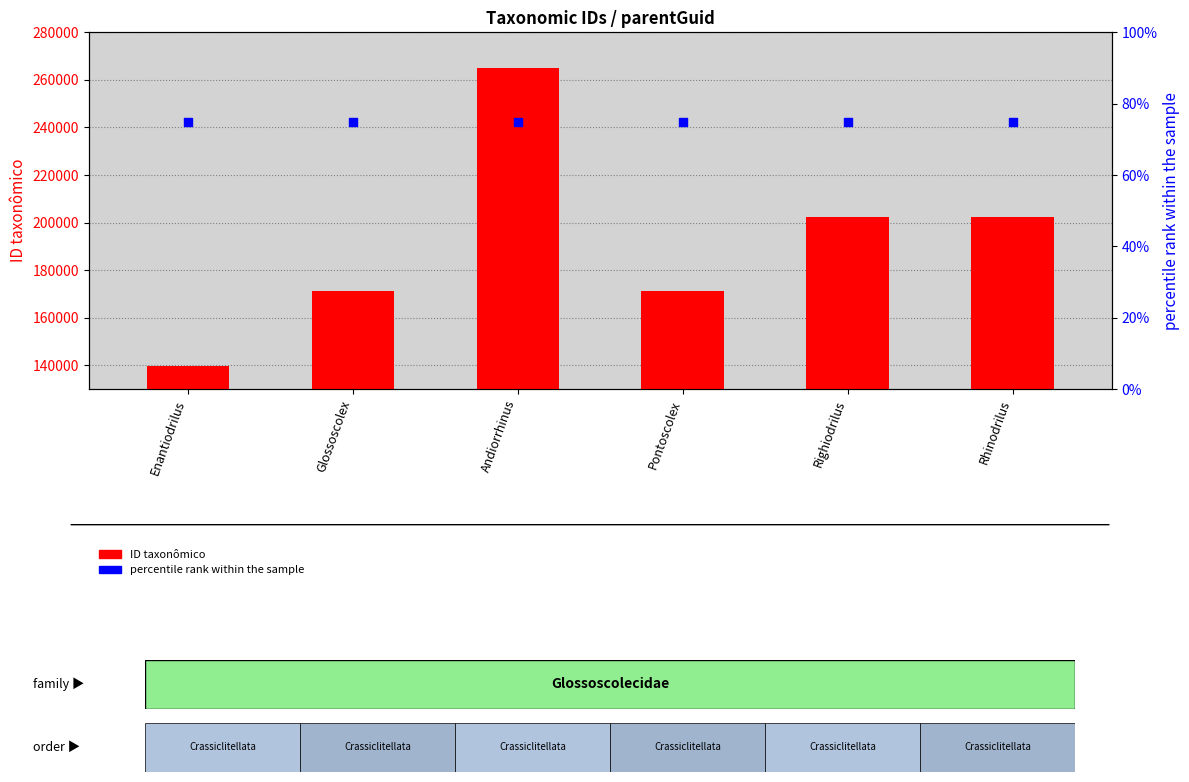

Which series reaches the maximum Y coordinate?

ID taxonômico